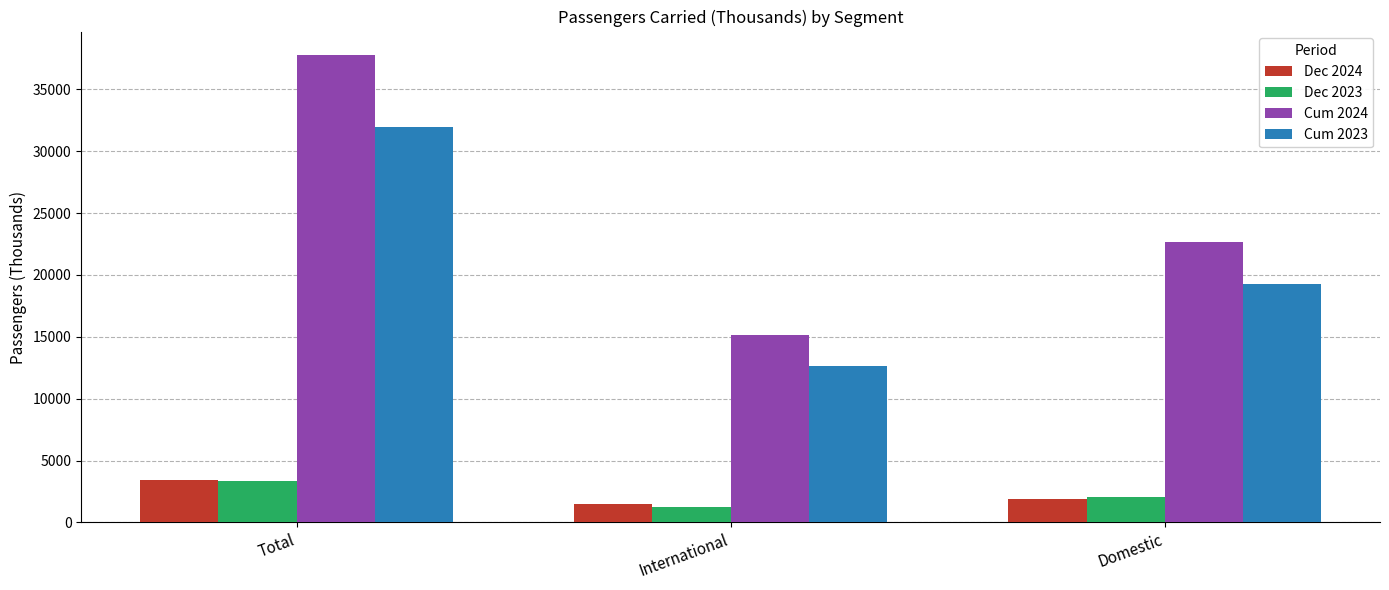

What is the total value across all series at Domestic?

45892